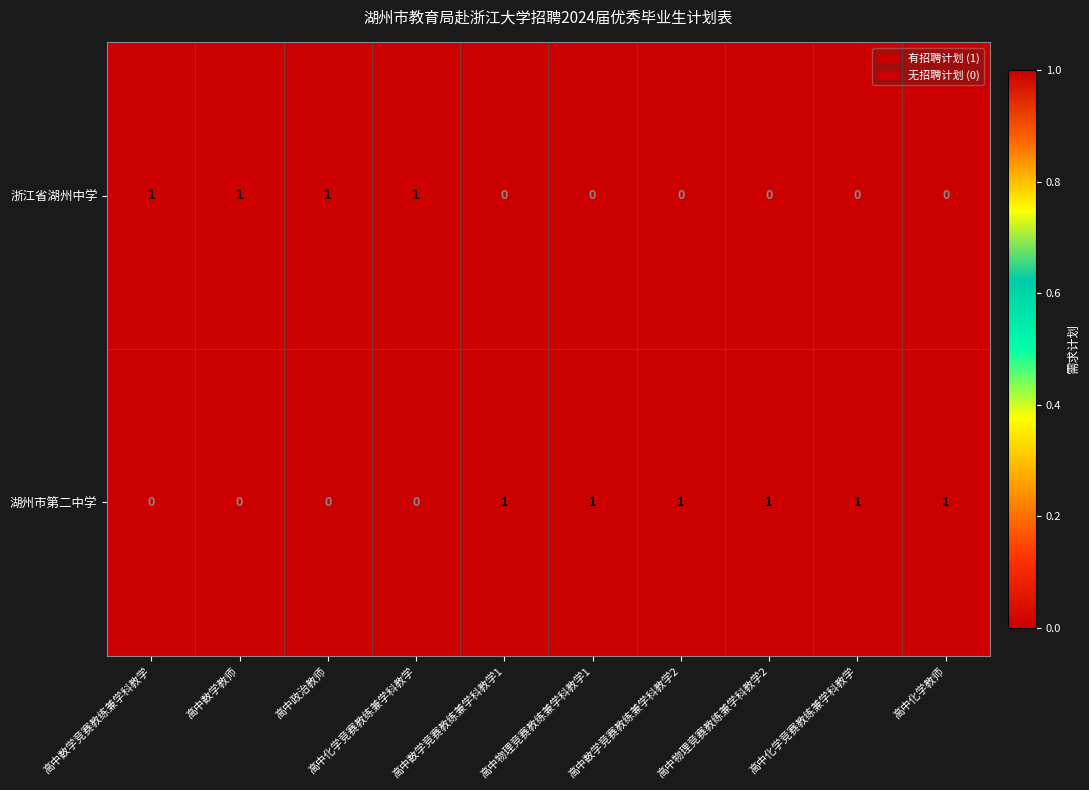

List the series in order of their peak value, lowest first.

浙江省湖州中学, 湖州市第二中学